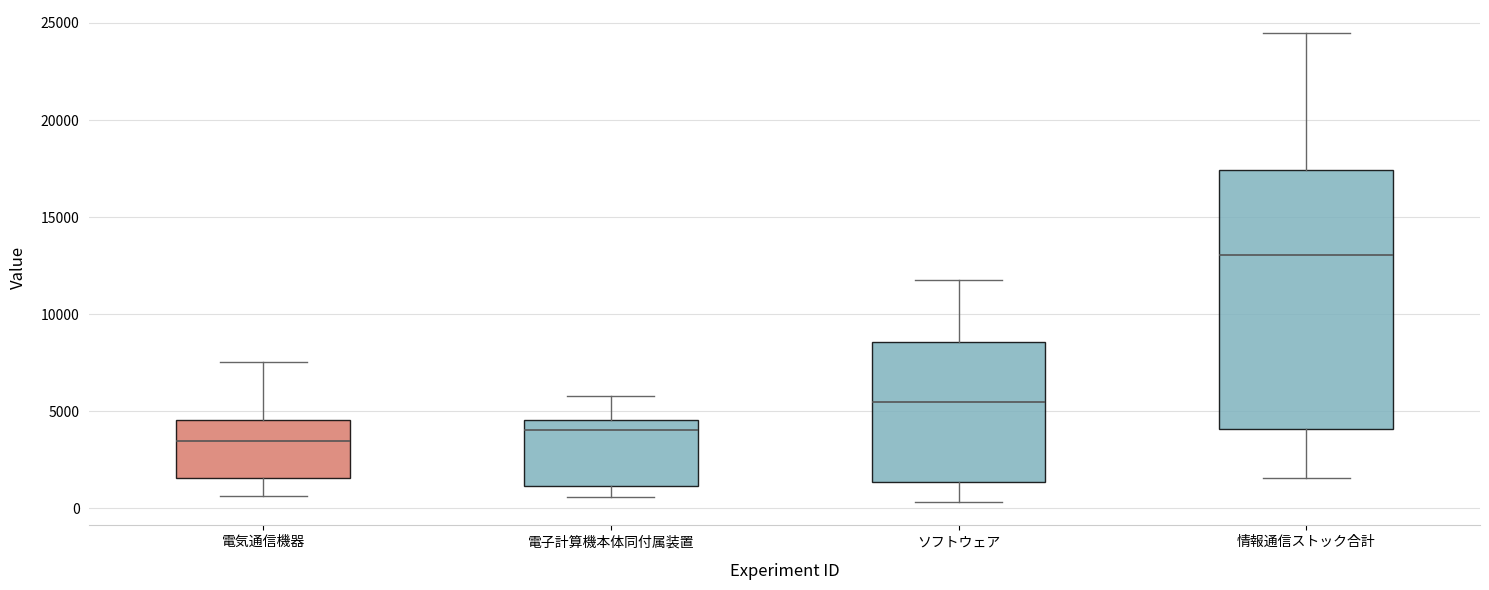

Reading left to right, read every box against the y-axis: the position of its median line, the range the box covers, and the ends of its whiskers. The values are not printed on the chart, so give them approximately, as read against the axis.

電気通信機器: median 3500, box 1500 to 4500, whiskers 500 to 7500
電子計算機本体同付属装置: median 4000, box 1000 to 4500, whiskers 500 to 6000
ソフトウェア: median 5500, box 1500 to 8500, whiskers 500 to 12000
情報通信ストック合計: median 13000, box 4000 to 17500, whiskers 1500 to 24500